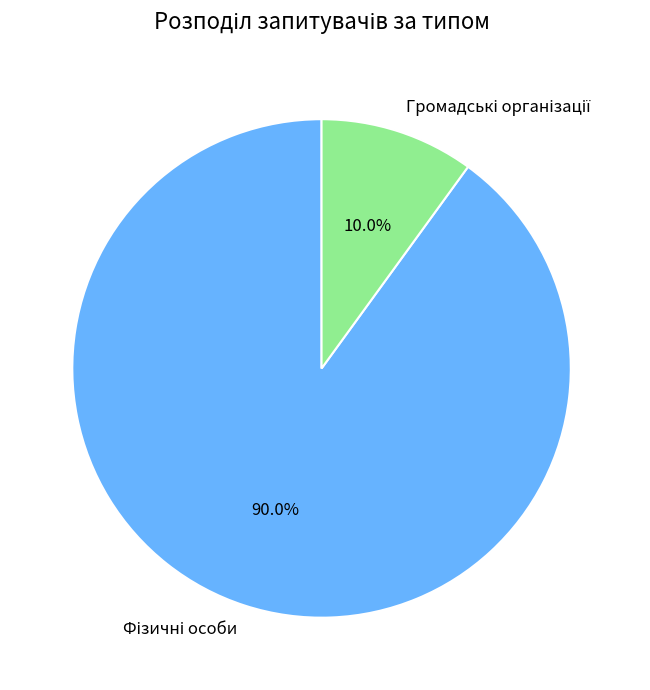

To the nearest percent, what is the average slice percentage?

50%